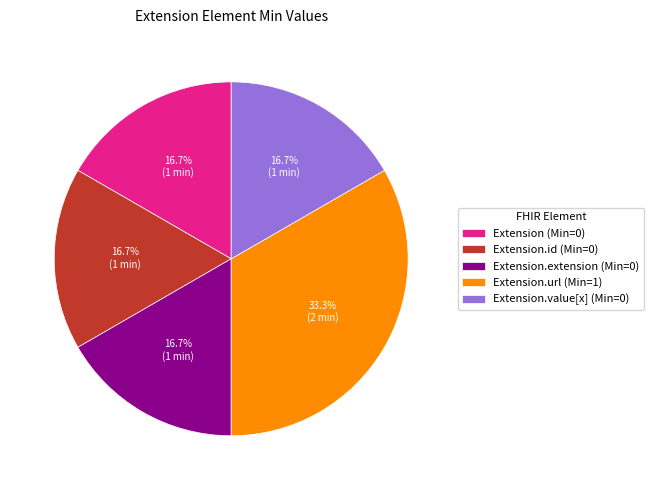

How much of the chart is everything except Extension.url (Min=1)?

66.7%